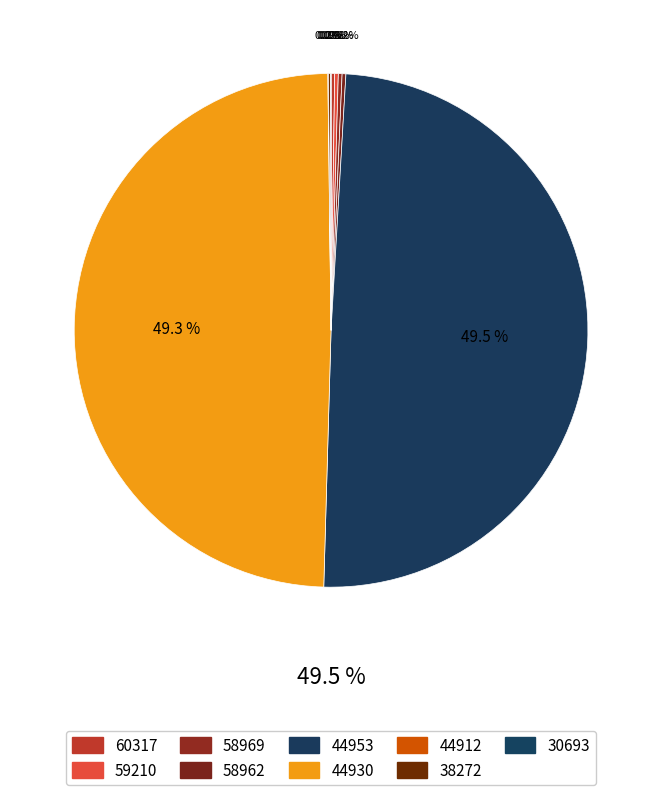

Is 38272 the majority of the pie?

No